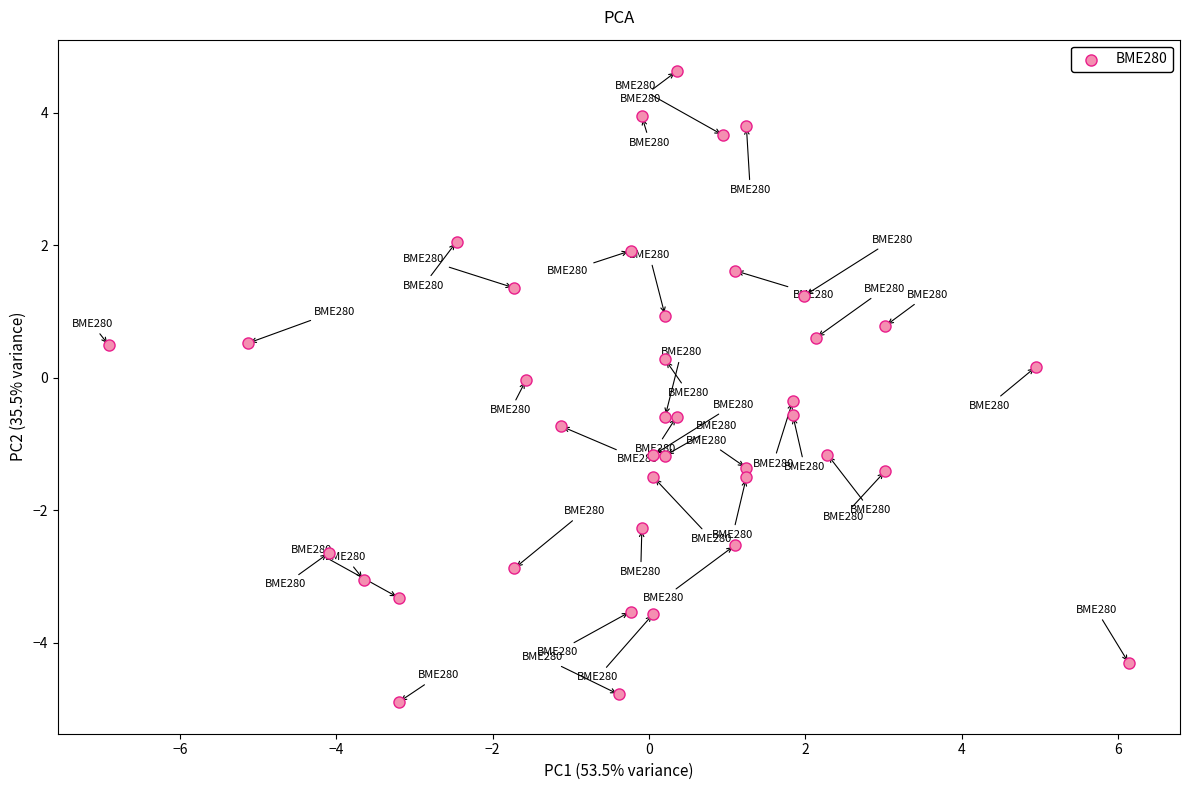

What is the range of Y values (max minus min)?

9.5